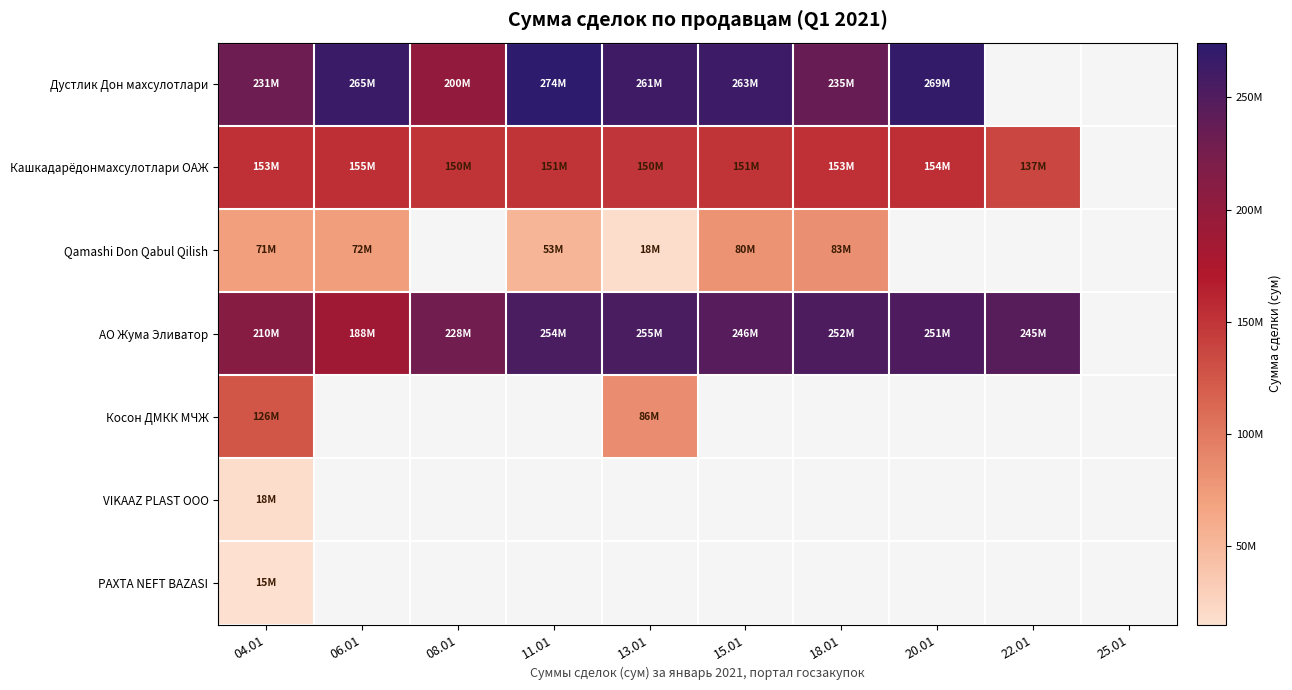

Is it true that Дустлик Дон махсулотлари equals 405249962.4 at 06.01?

False